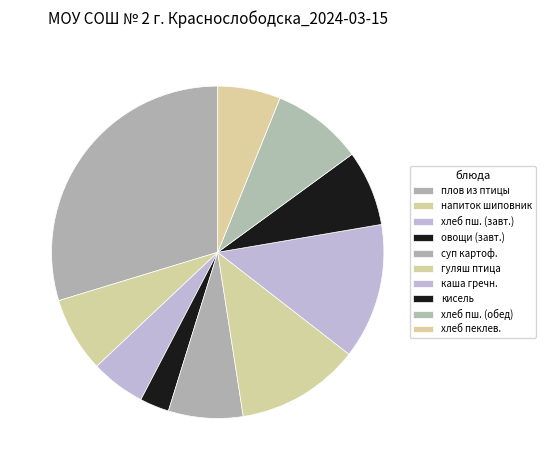

Count the number of slices in the pie.

10